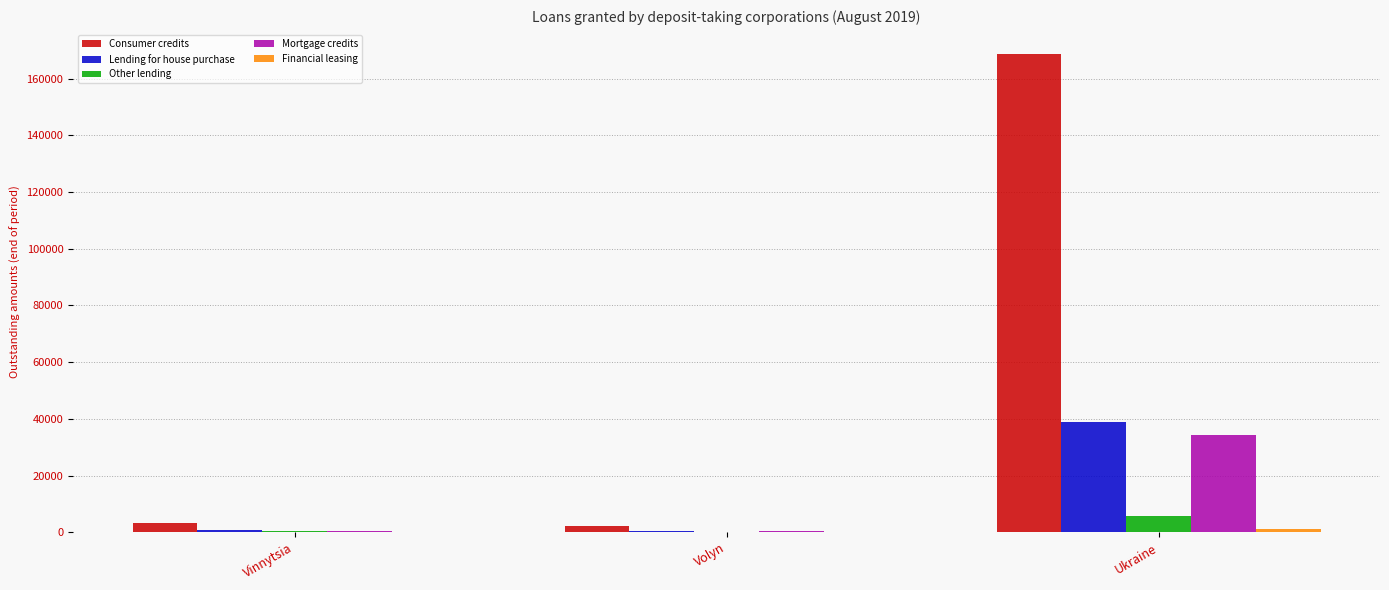

Which series changed the most between Volyn and Ukraine?

Consumer credits